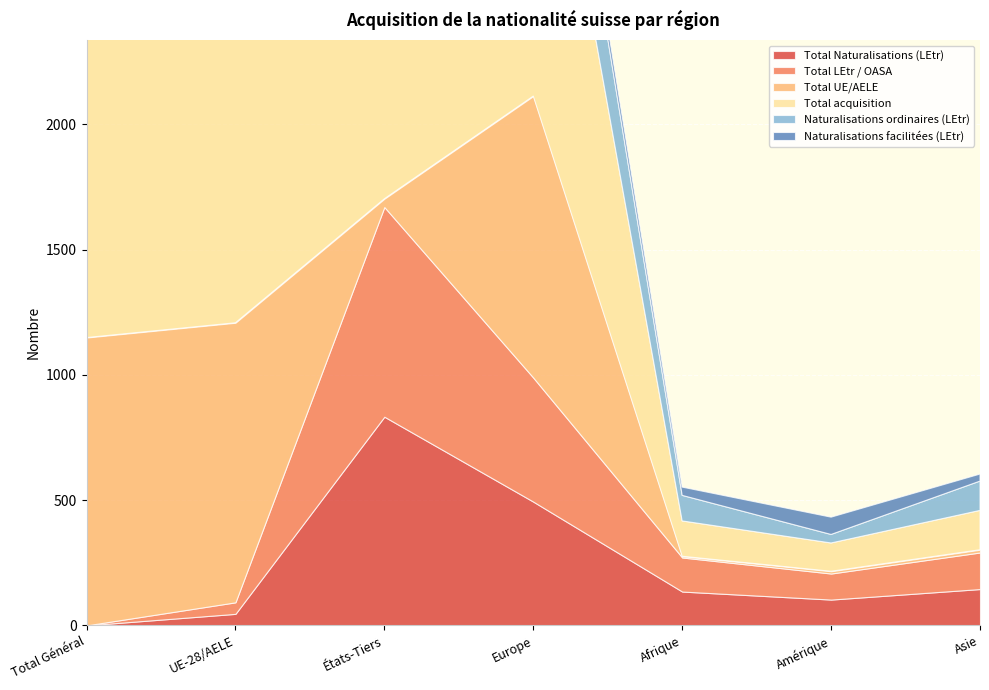

True or false: Naturalisations facilitées (LEtr) has a value of 5 at UE-28/AELE.

True